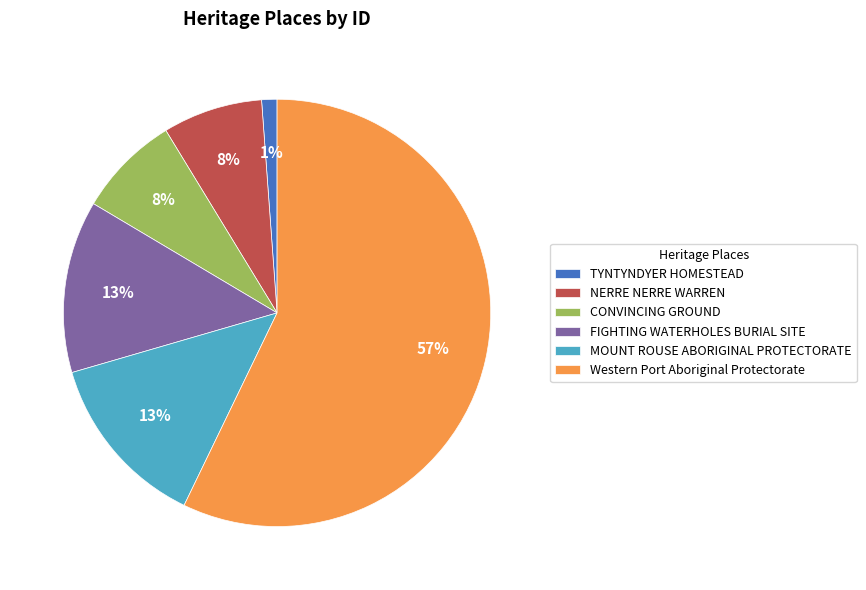

How many segments does this pie chart have?

6